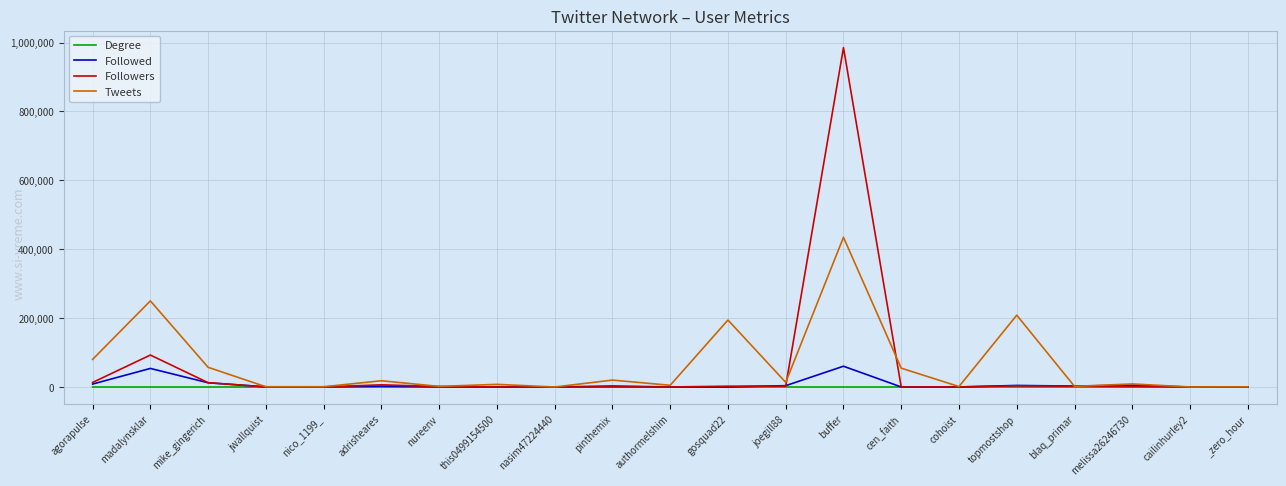

What is the spread (max minus min) of values at nasim47224440?

23